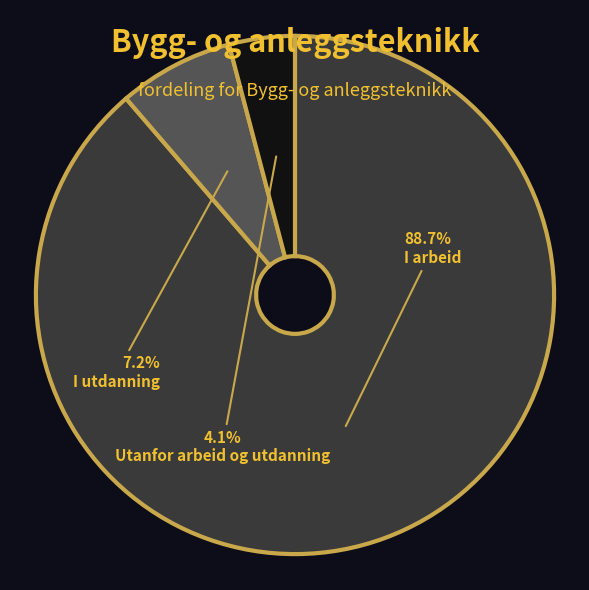

Does any single category account for the majority?

Yes